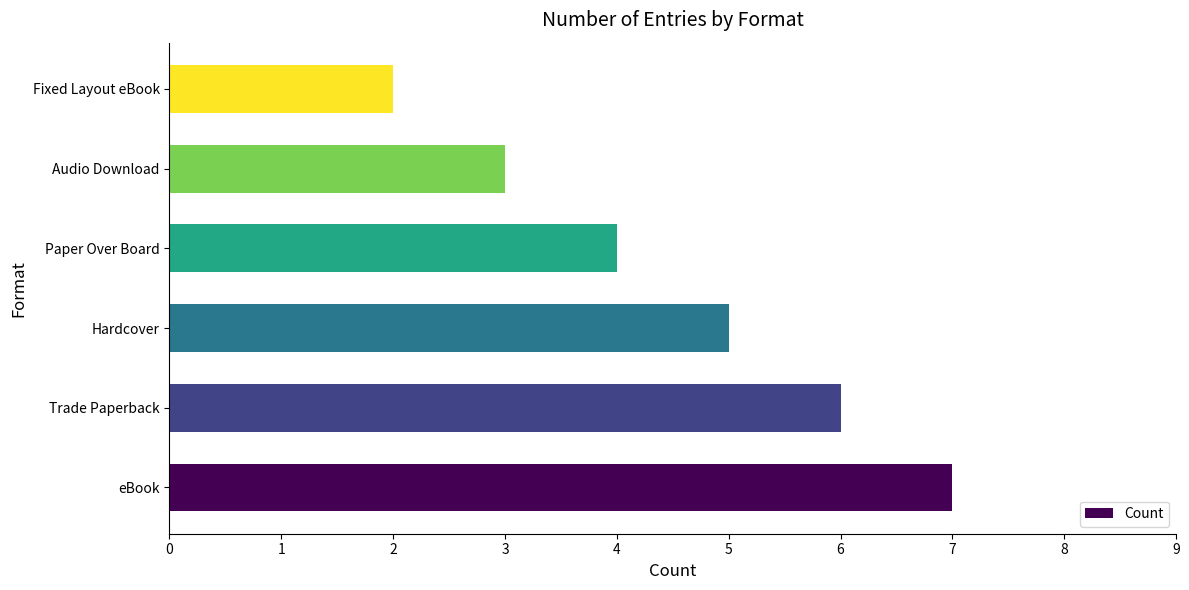

Rank the categories by value from highest to lowest.

eBook, Trade Paperback, Hardcover, Paper Over Board, Audio Download, Fixed Layout eBook